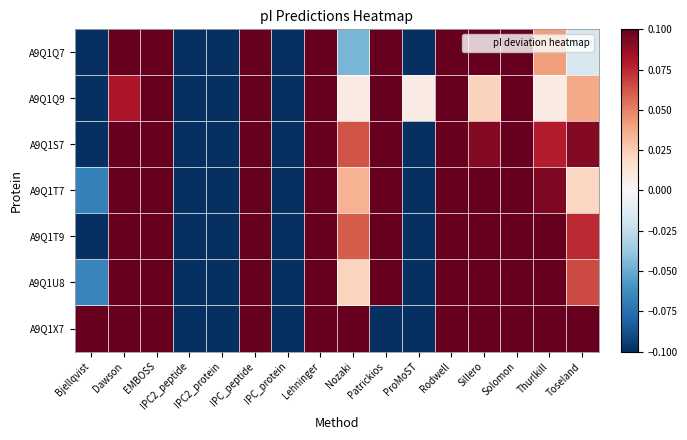

What is the maximum value shown in the chart?

0.8